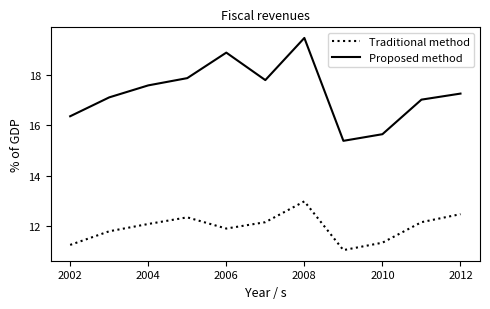

Rank the series by their maximum value, from highest to lowest.

Proposed method, Traditional method